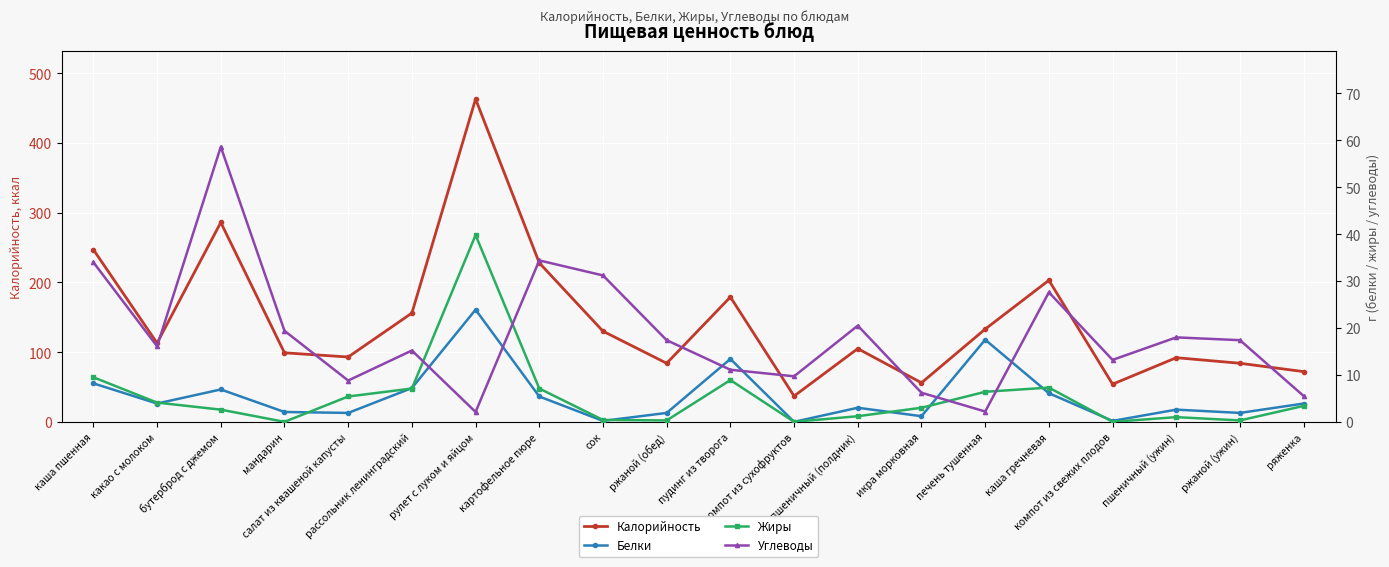

Which series has the largest total across all categories?

Калорийность